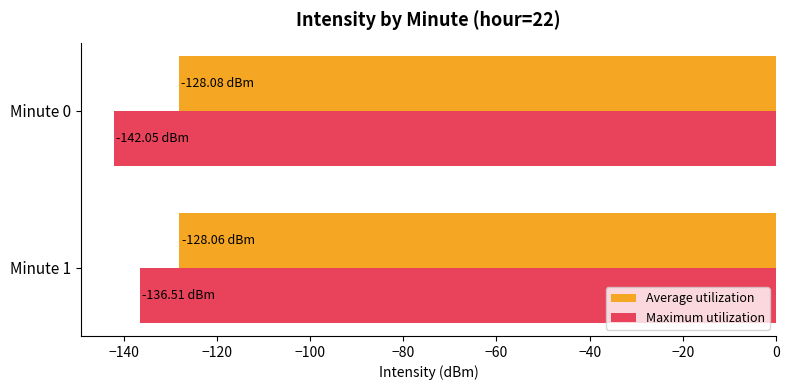

Which series has the largest total across all categories?

Average utilization